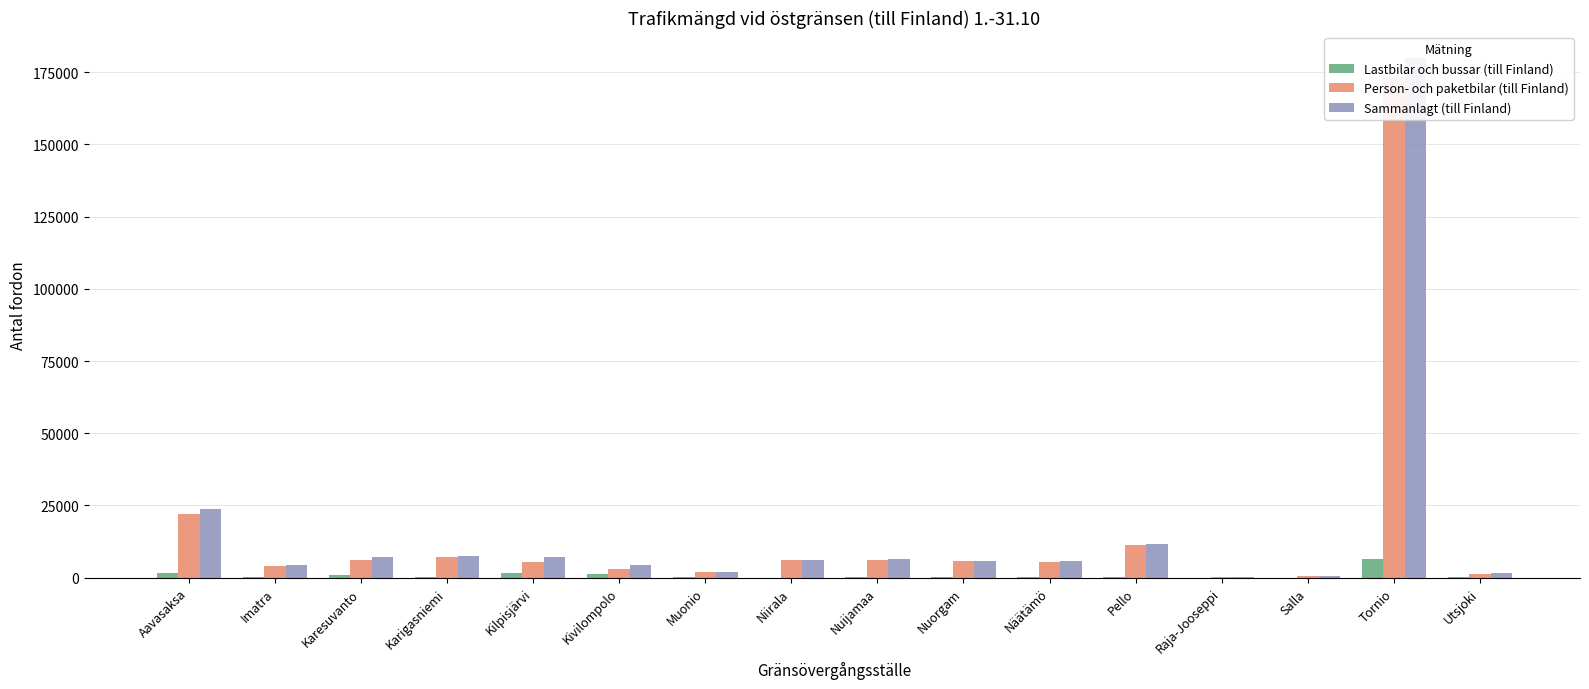

At which category is the sum across all series the highest?

Tornio